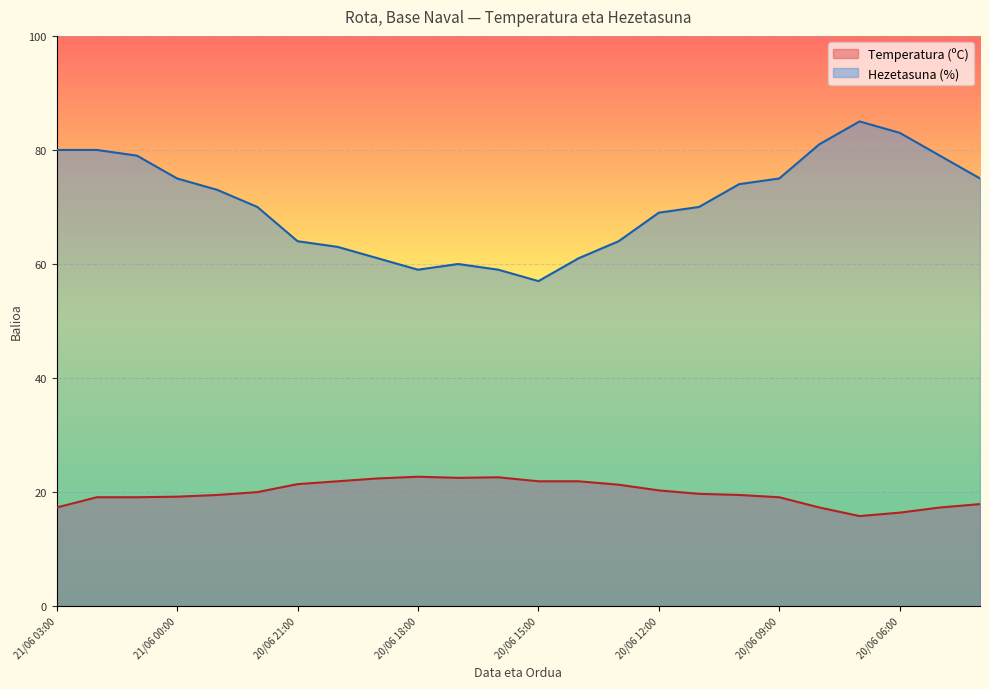

Count the number of data series in this chart.

2